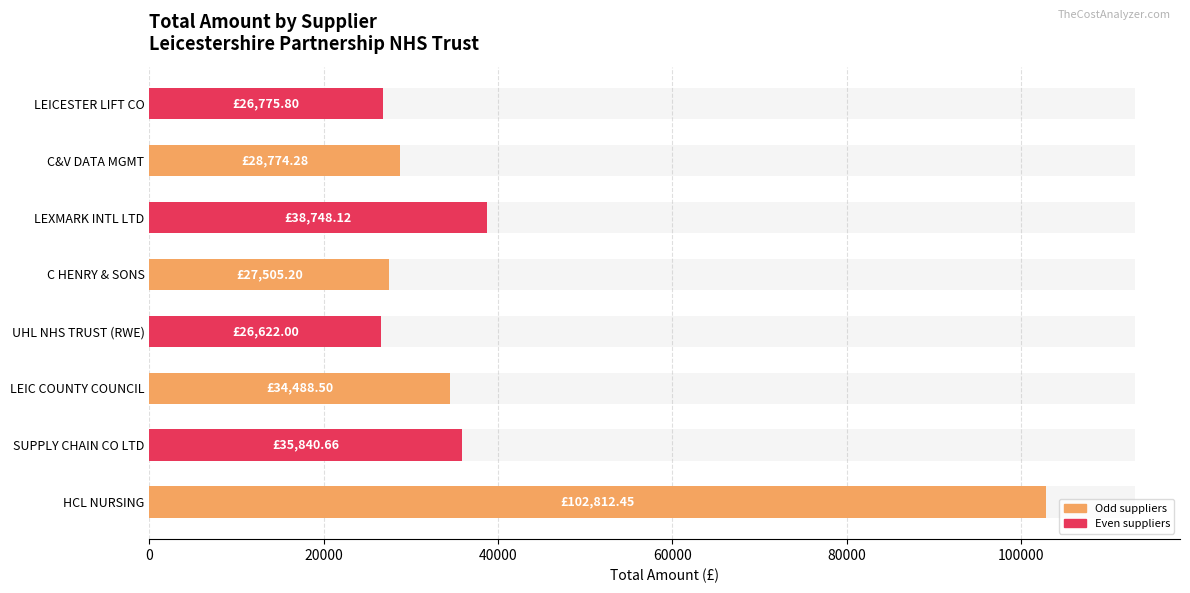

The chart shows a value of 12677.9 at LEICESTER LIFT CO. True or false?

False